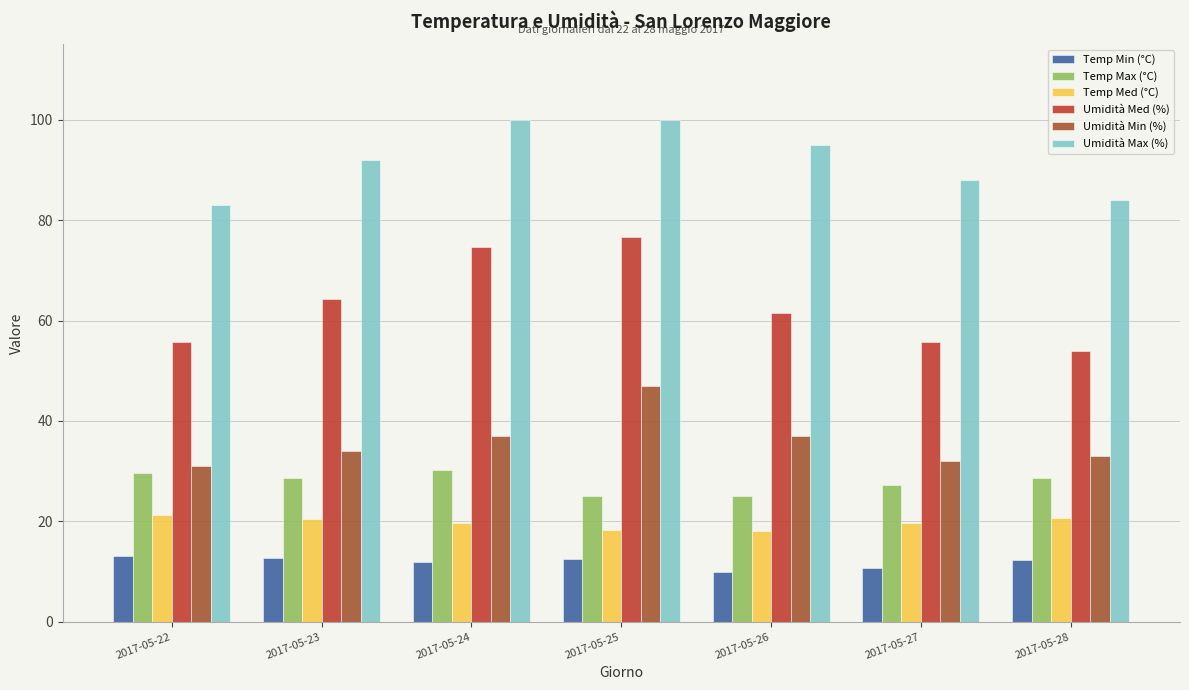

How many values in the Umidità Med (%) series exceed 61?

4